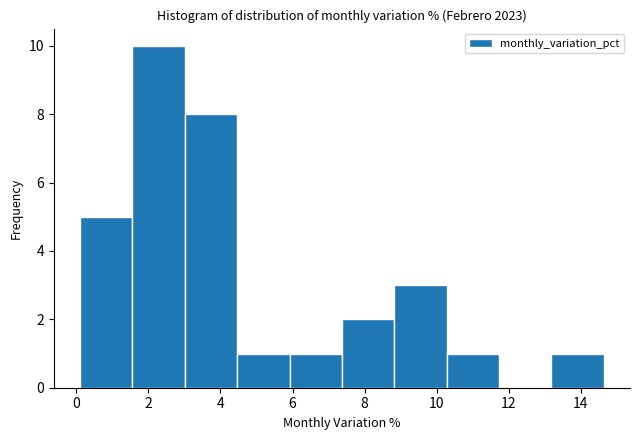

Reading left to right, list every bar in this chart as the range it spans on the x-axis followed by its height. Neither the bar edges nor the heights are printed on the chart, so give them approximately, as read against the axes.

0.2 to 1.6: 5
1.6 to 3.0: 10
3.0 to 4.4: 8
4.4 to 6.0: 1
6.0 to 7.4: 1
7.4 to 8.8: 2
8.8 to 10.2: 3
10.2 to 11.8: 1
11.8 to 13.2: 0
13.2 to 14.6: 1